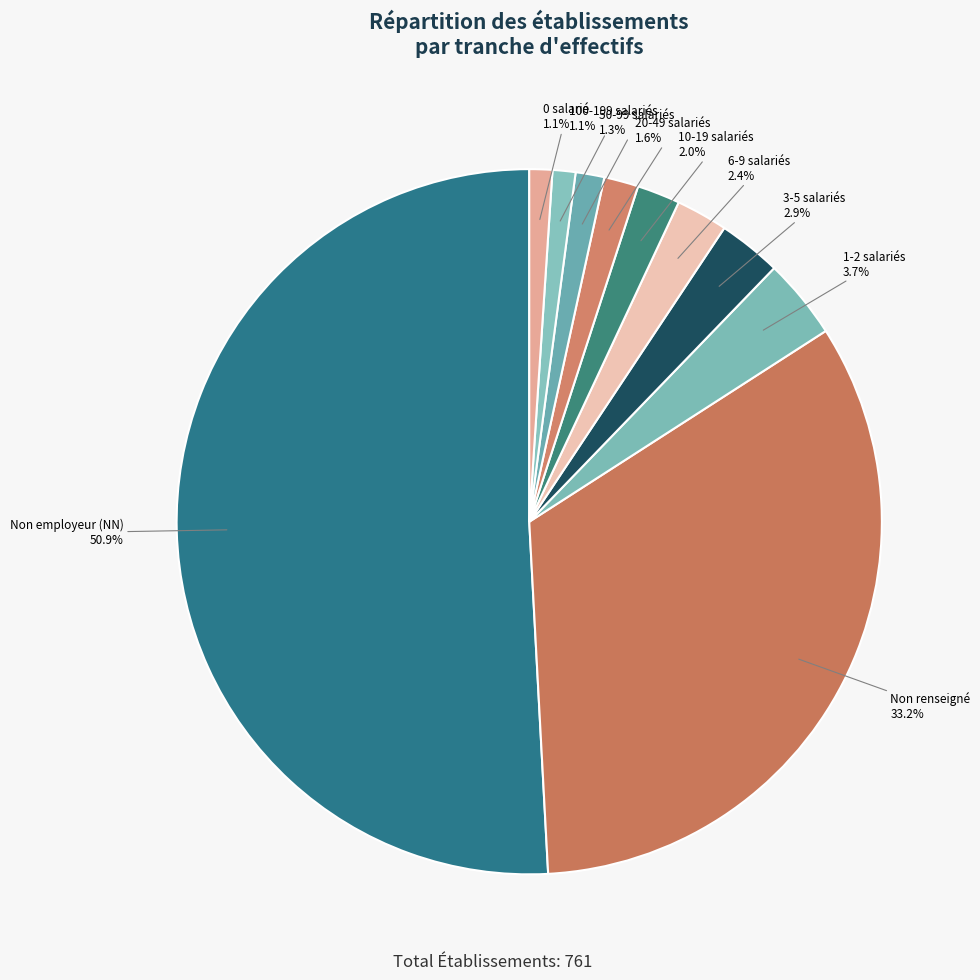

Count the number of slices in the pie.

10